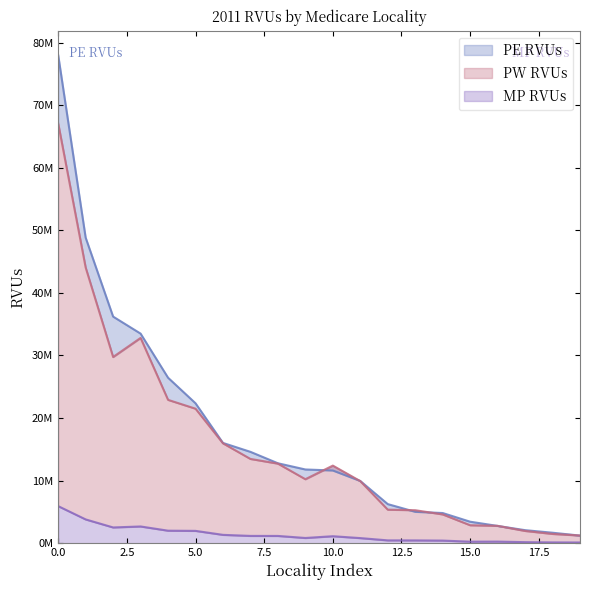

What are all the series names shown in the legend?

PE RVUs, PW RVUs, MP RVUs